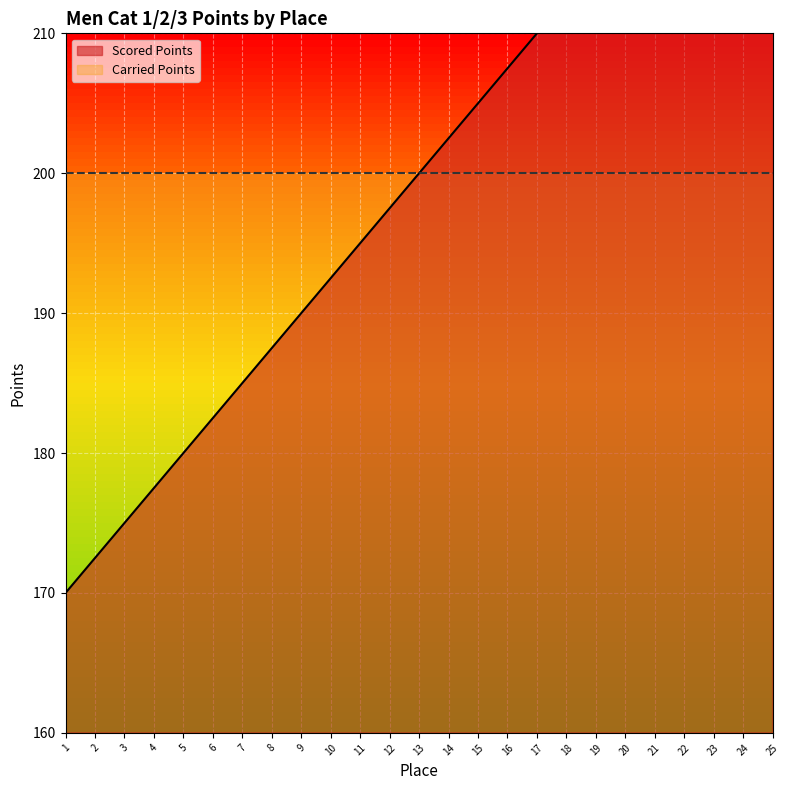

Reading left to right, list all the values displayed in this chart.

170.0	172.5	175.0	177.5	180.0	182.5	185.0	187.5	190.0	192.5	195.0	197.5	200.0	202.5	205.0	207.5	210.0	212.5	215.0	217.5	220.0	222.5	225.0	227.5	230.0